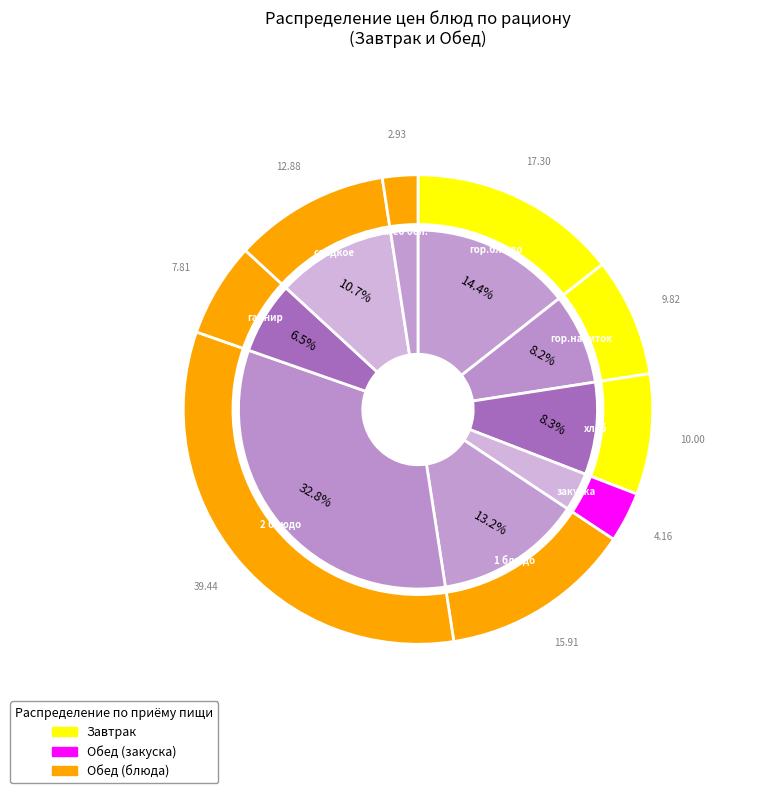

Which category has the biggest portion of the pie?

2 блюдо